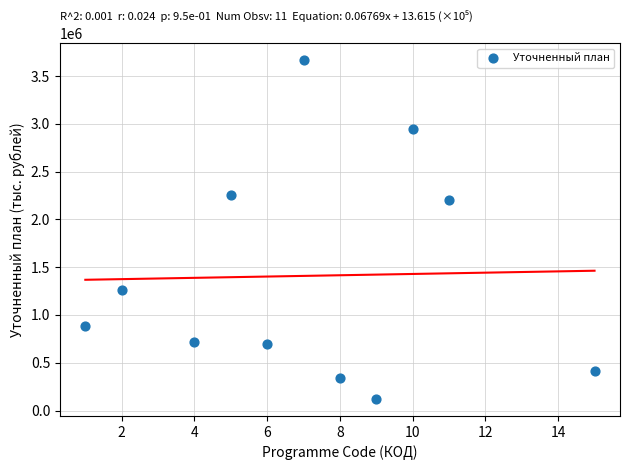

What Y value in the scatter plot is closest to 1892694?

2203343.4